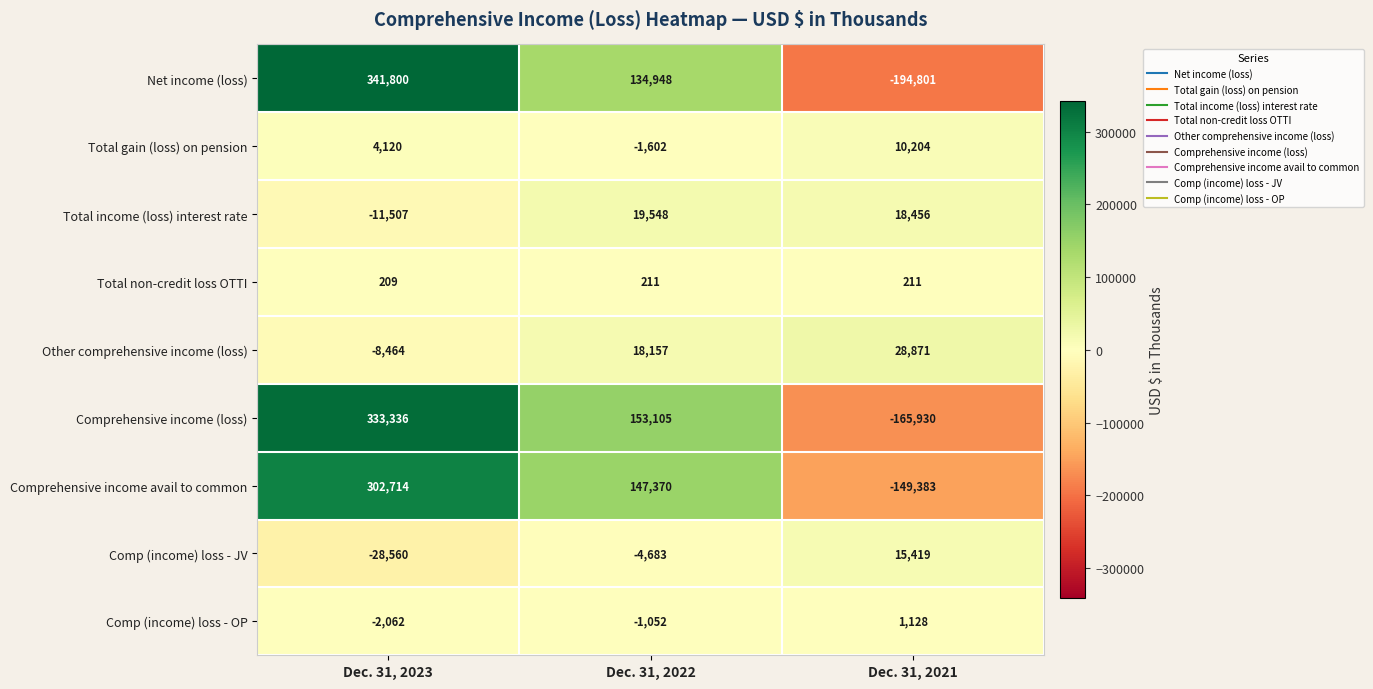

What is the approximate value of Total non-credit loss OTTI at Dec. 31, 2021?

211